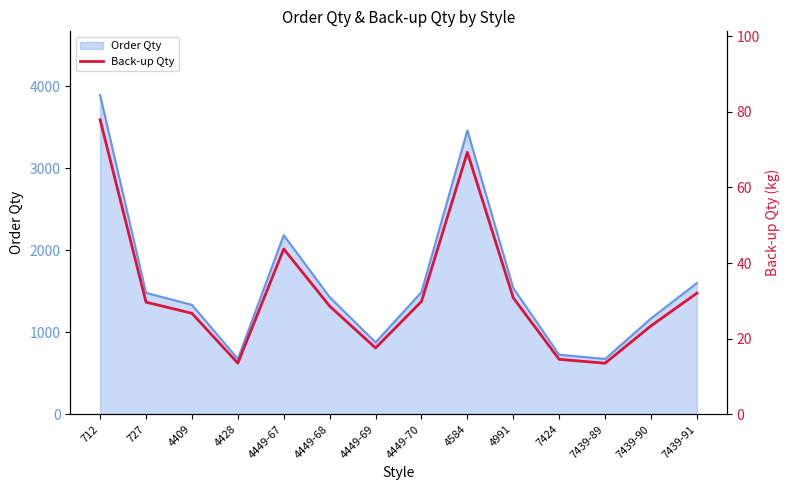

The value of Order Qty at 4449-69 is 1443. True or false?

False